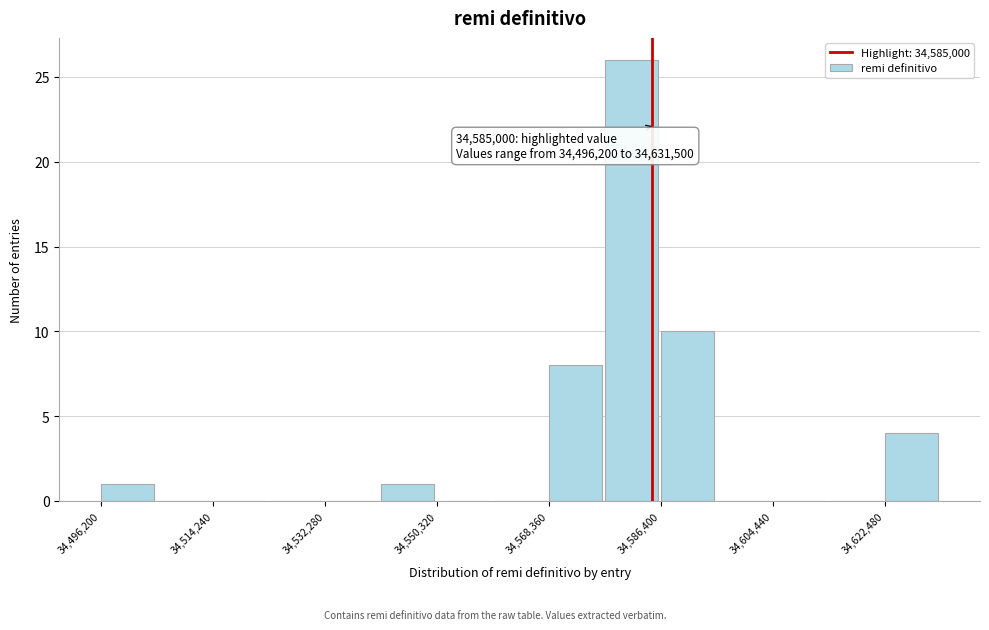

Over which range of the x-axis is the bar tallest?

34578000 to 34586000